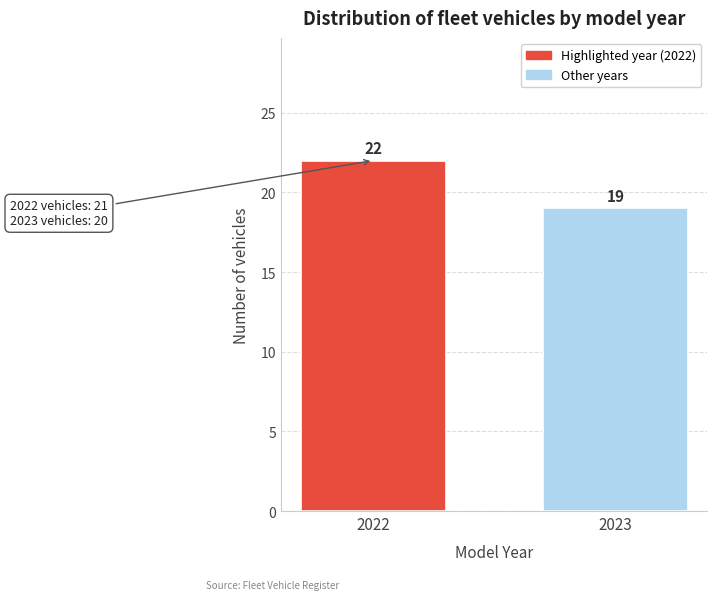

Reading right to left, transcribe all the data shown in this chart.

19	22